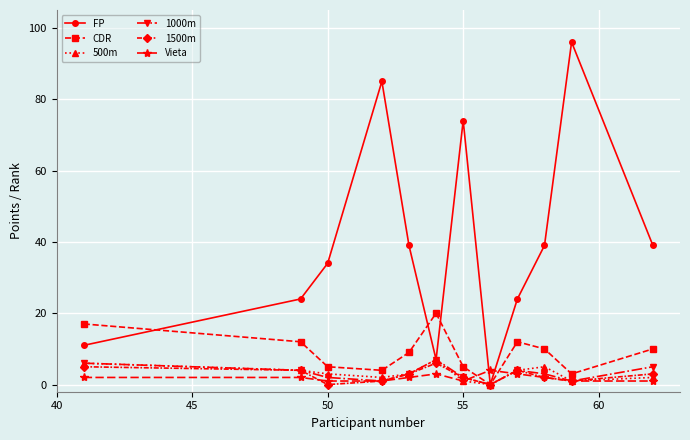

What is the greatest value displayed?

96